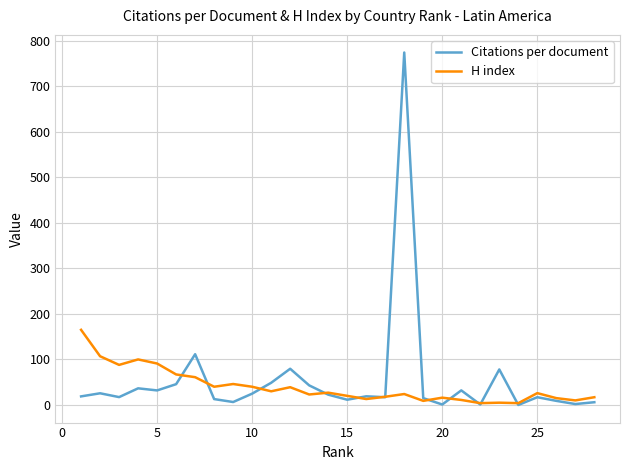

At how many categories does at least one series exceed 215?

1